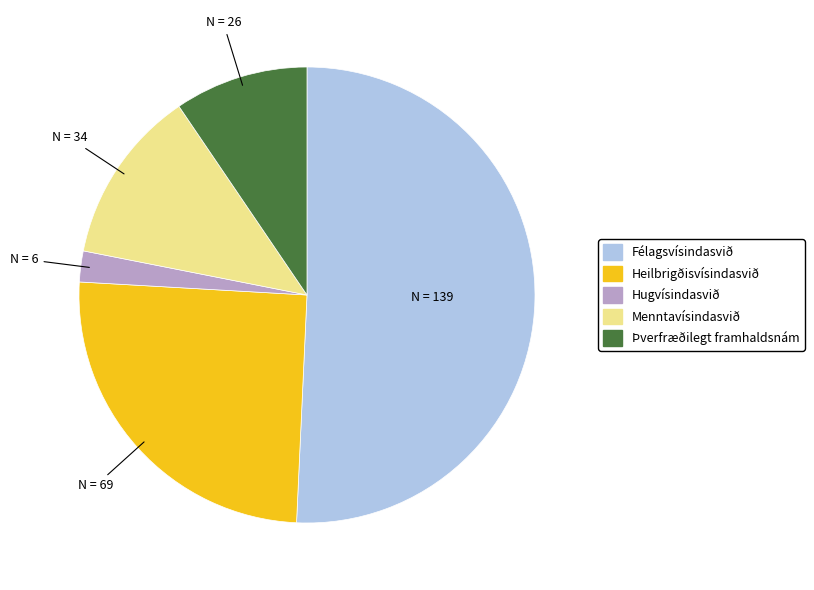

Does Menntavísindasvið represent more than half of the total?

No